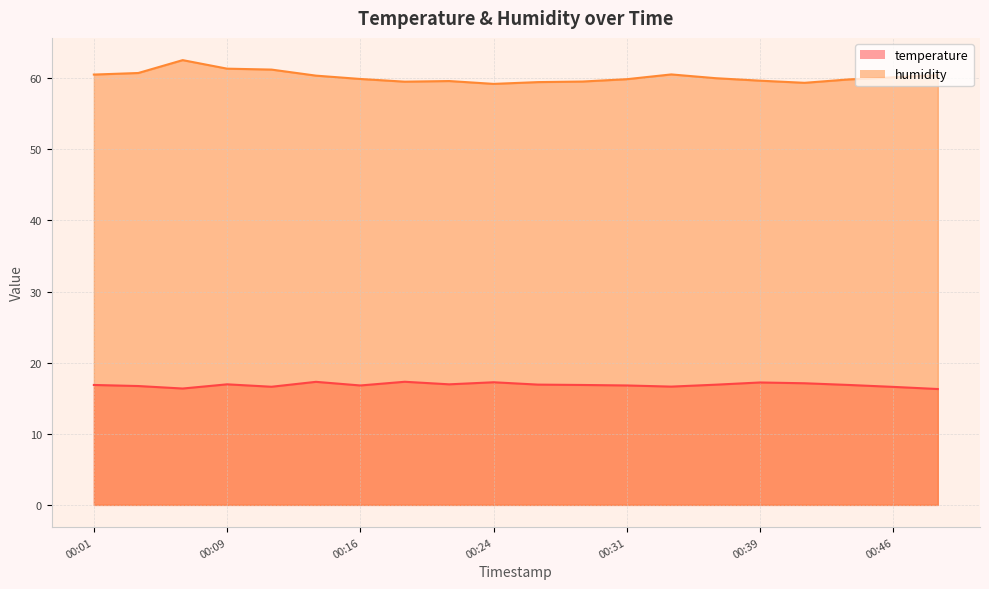

What is the difference between the highest and lowest values at 00:04?

44.0